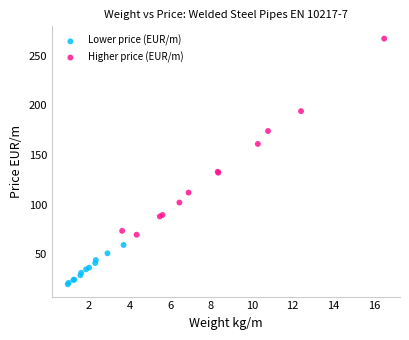

Which series has the widest spread of Y values?

Higher price (EUR/m)